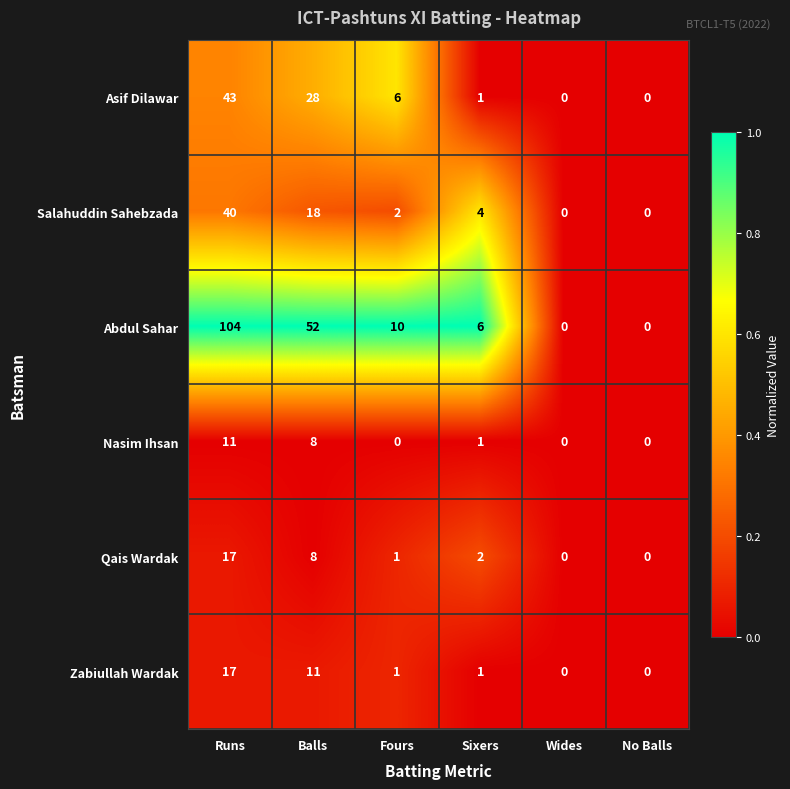

How many values in the Zabiullah Wardak series are below 1?

2